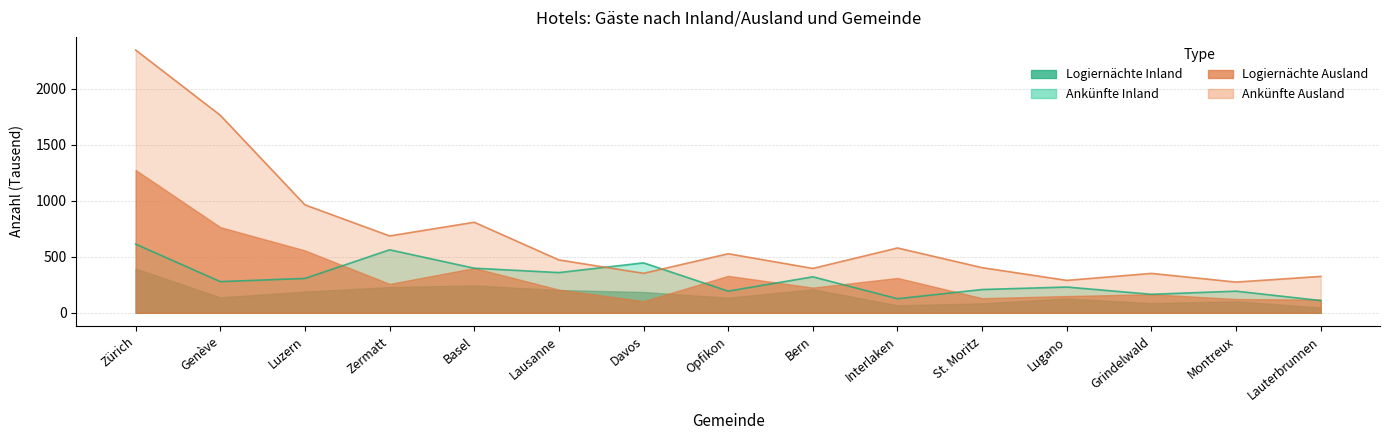

At which label is Logiernächte Inland closest to 361?

Lausanne